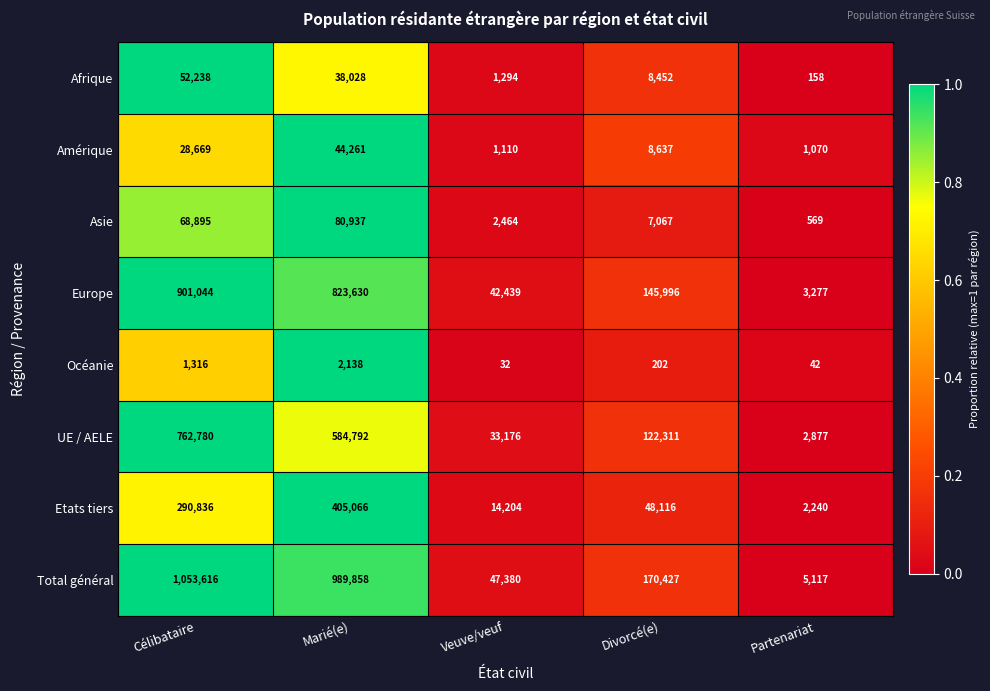

Count the number of categories in the chart.

5